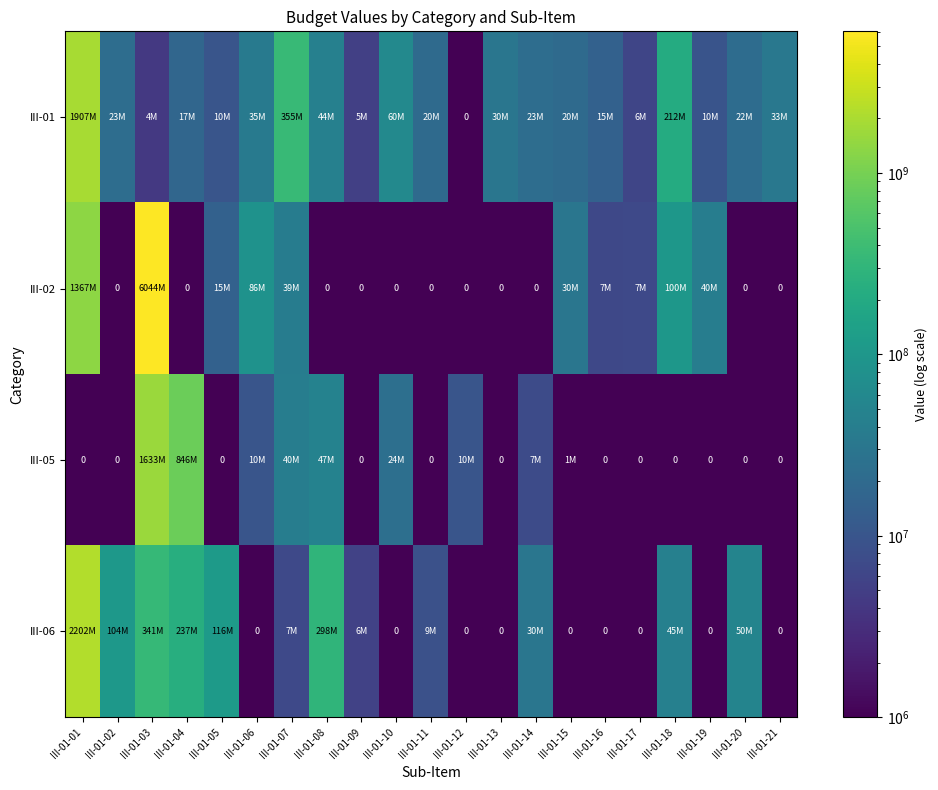

What is the difference between the second highest and minimum values in the III-06 series?

341380535.9